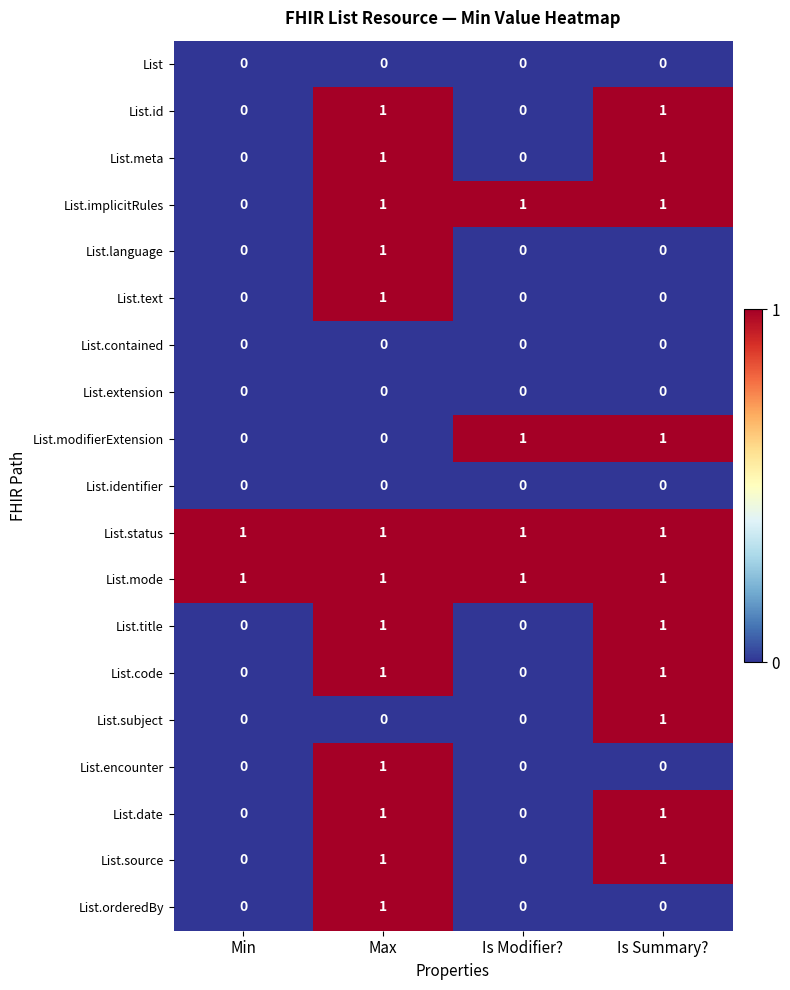

At how many categories does at least one series exceed 0?

4